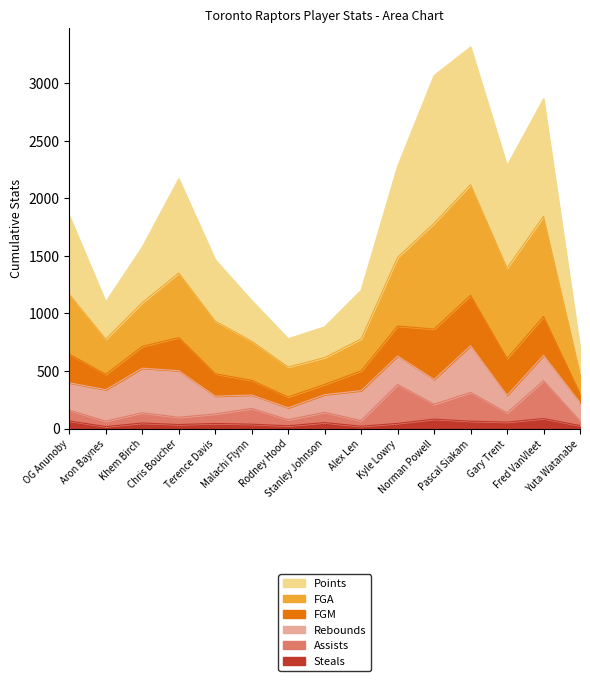

Which category has the lowest value in the tStl series?

Aron Baynes